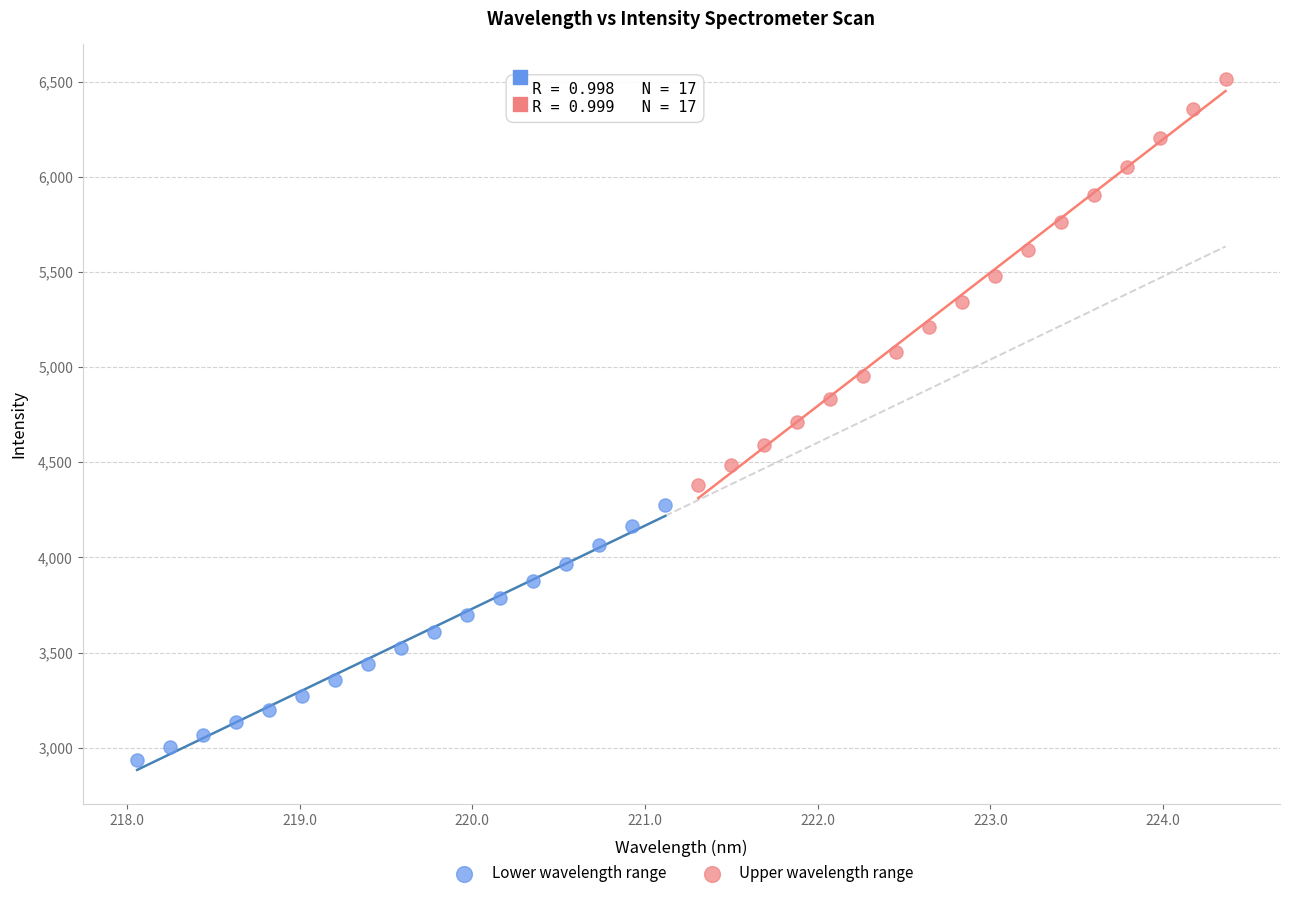

Which series contains the highest Y value?

Upper wavelength range